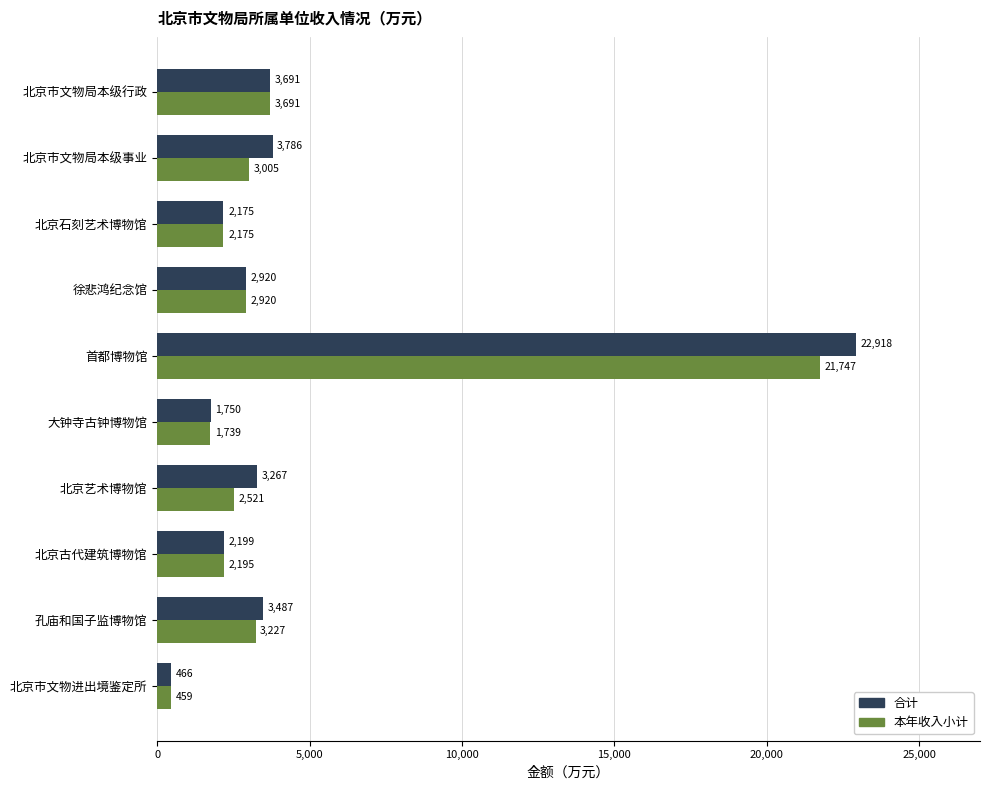

How many data points in 本年收入小计 are less than 2920?

5